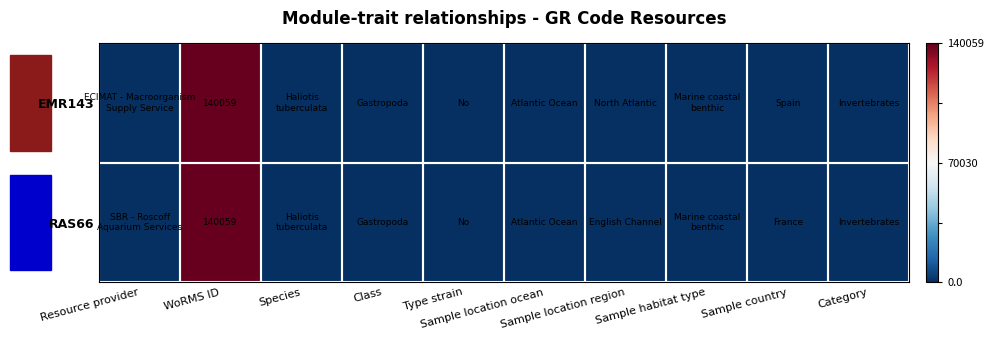

At which category is the sum across all series the highest?

WoRMS ID